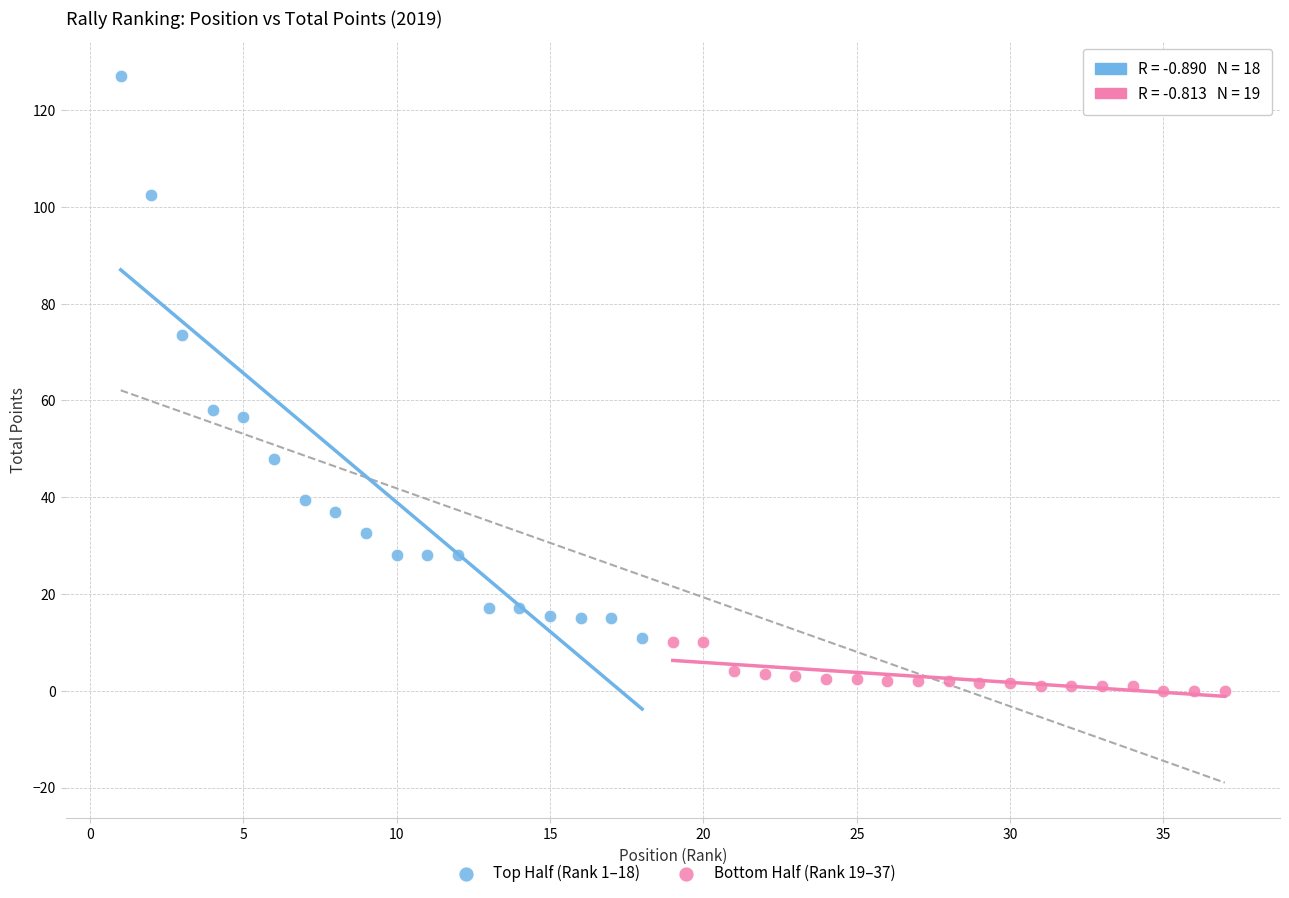

What are all the series names shown in the legend?

Top Half (Rank 1–18), Bottom Half (Rank 19–37)